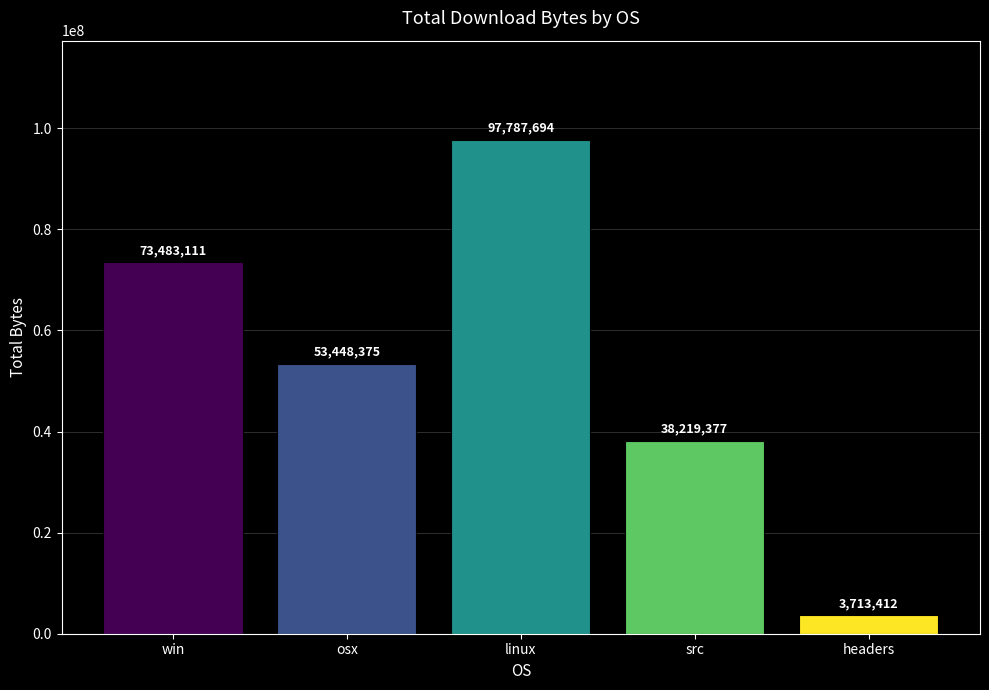

Reading left to right, list all the values displayed in this chart.

win=73483111	osx=53448375	linux=97787694	src=38219377	headers=3713412